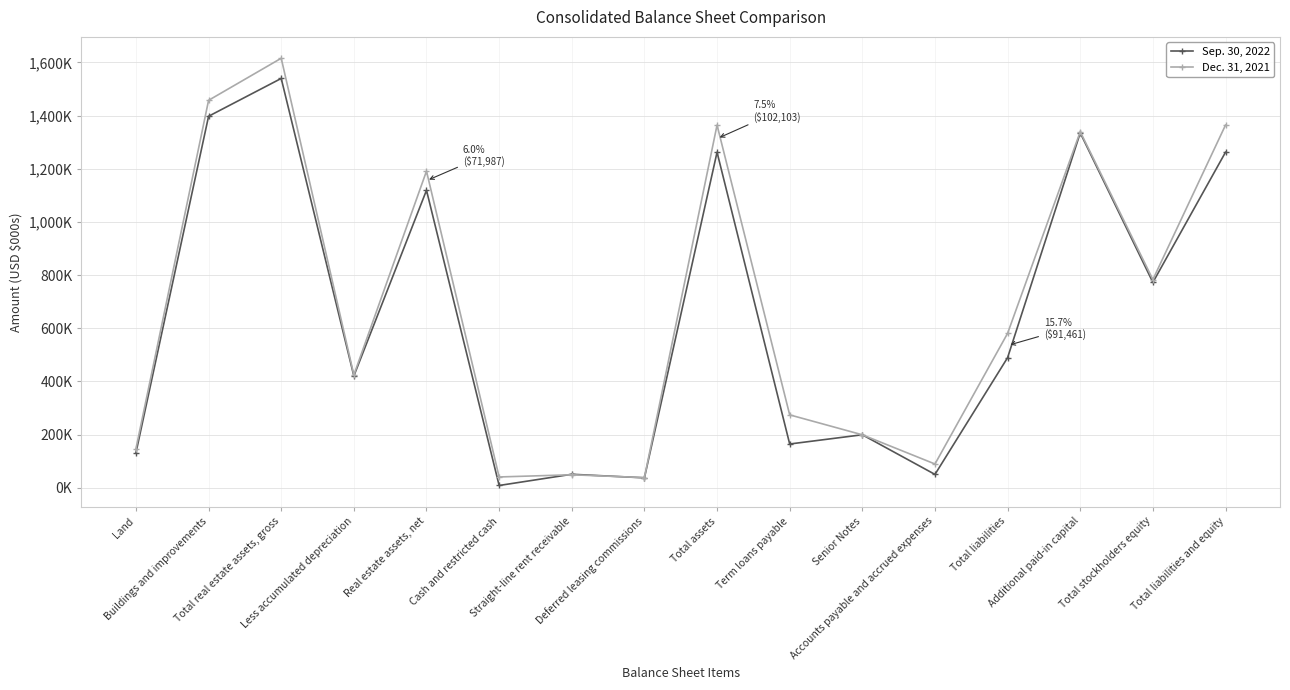

The value of Sep. 30, 2022 at Real estate assets, net is 1118983. True or false?

True